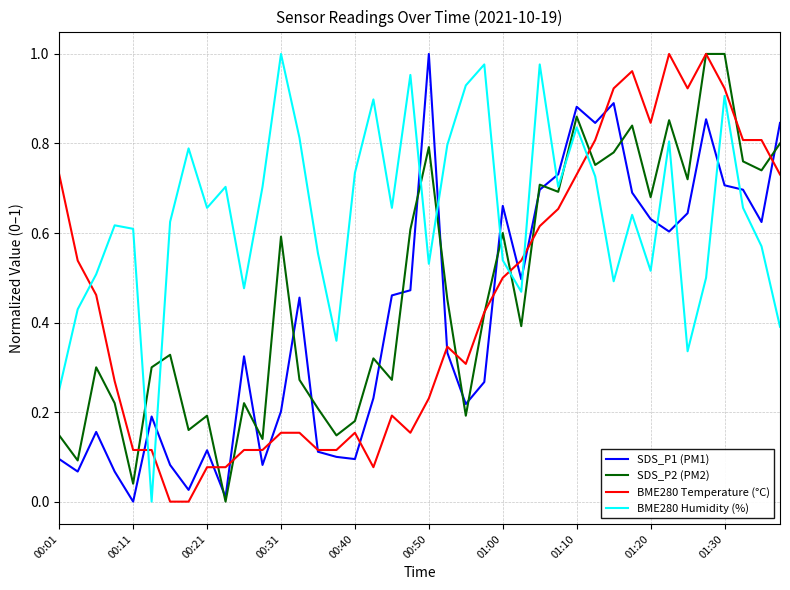

True or false: SDS_P1 (PM1) and BME280 Temperature (°C) intersect in this chart.

True